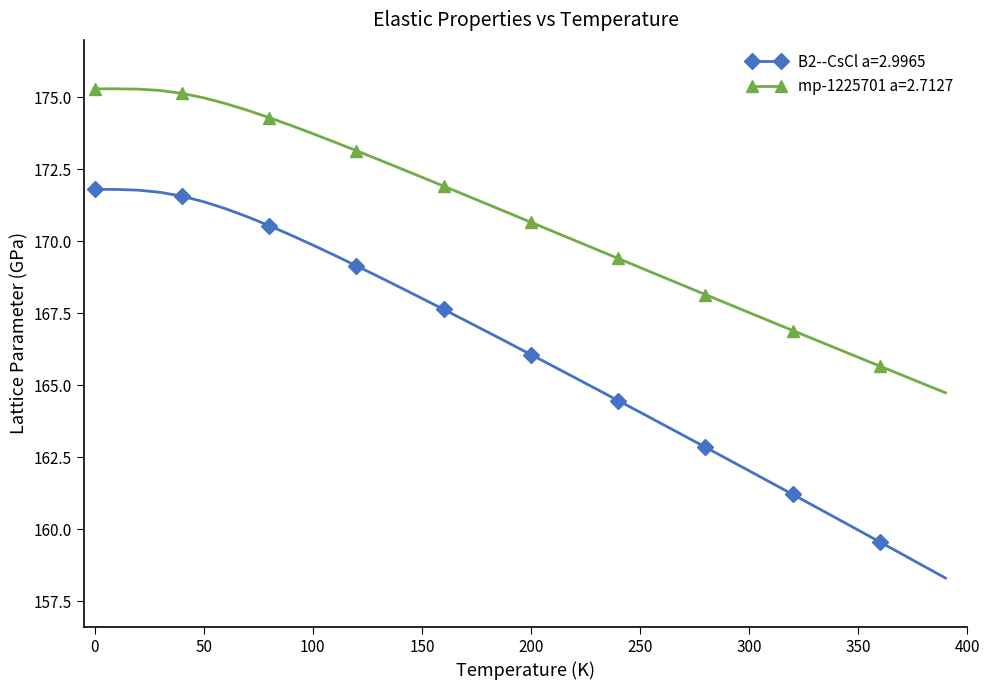

Which series has the largest total across all categories?

mp-1225701 a=2.7127